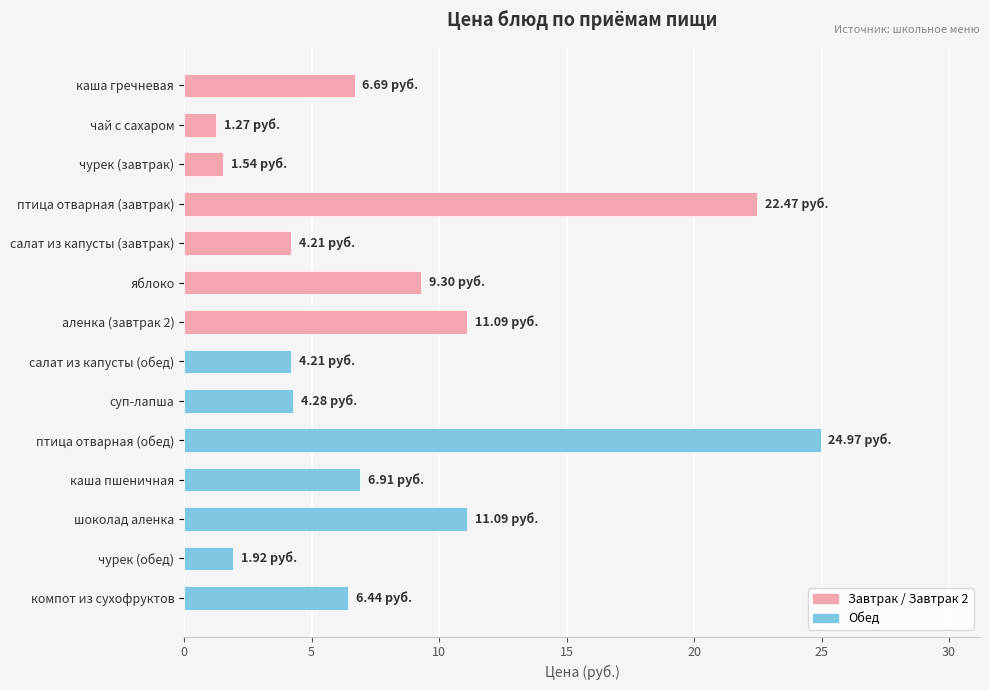

What is the ratio of the value at суп-лапша to the value at каша пшеничная?

0.6